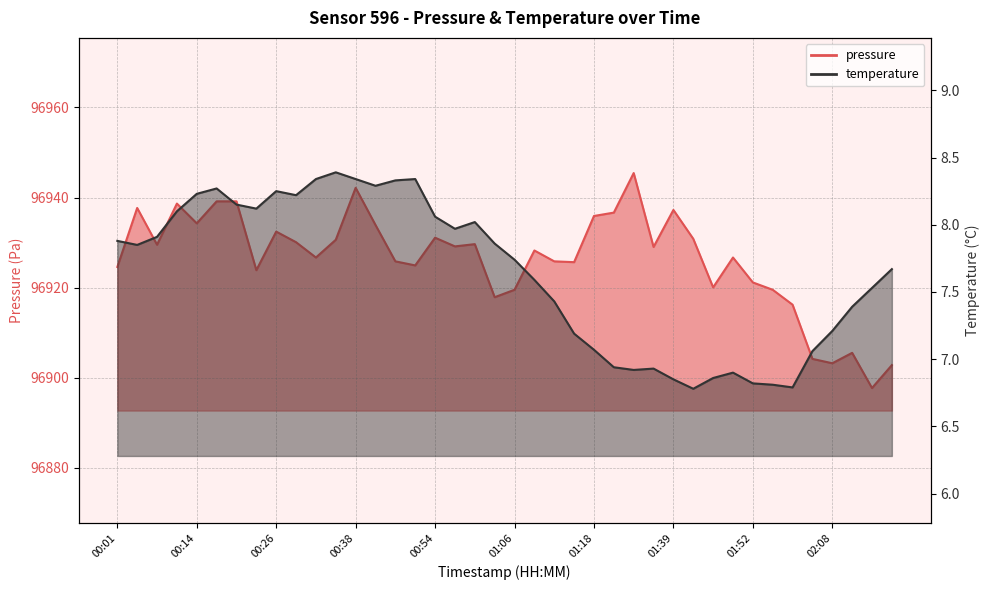

At which category does pressure reach its first local peak?

00:04